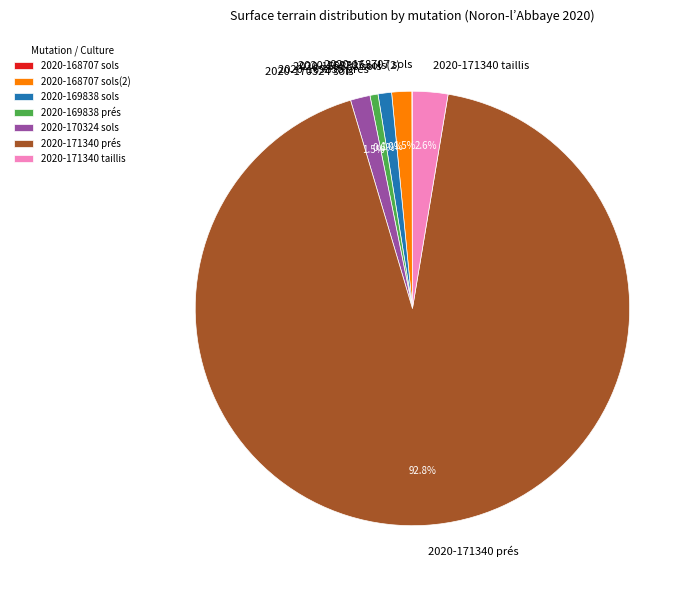

Approximately how many times larger is the value at 2020-171340 taillis compared to 2020-169838 prés?

4.4